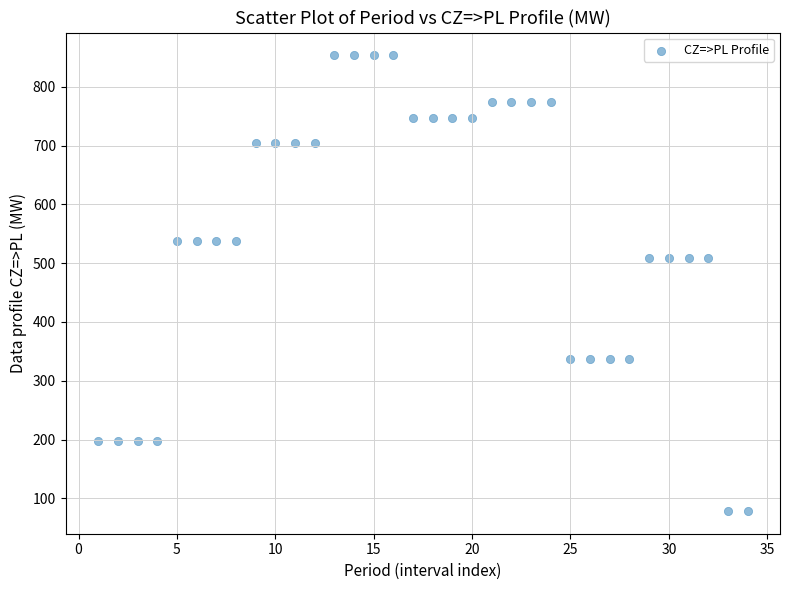

What is the range of Y values (max minus min)?

775.2